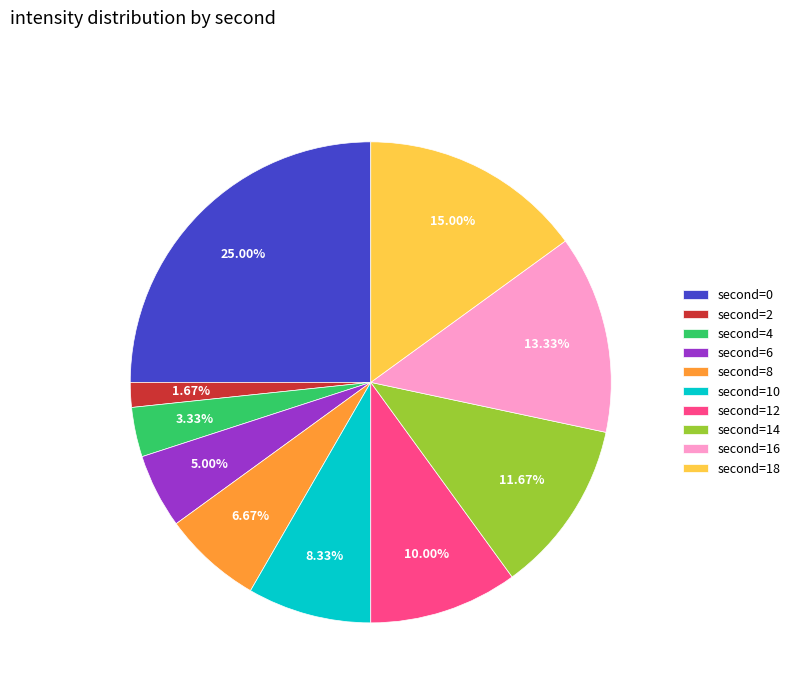

Does any single category account for the majority?

No